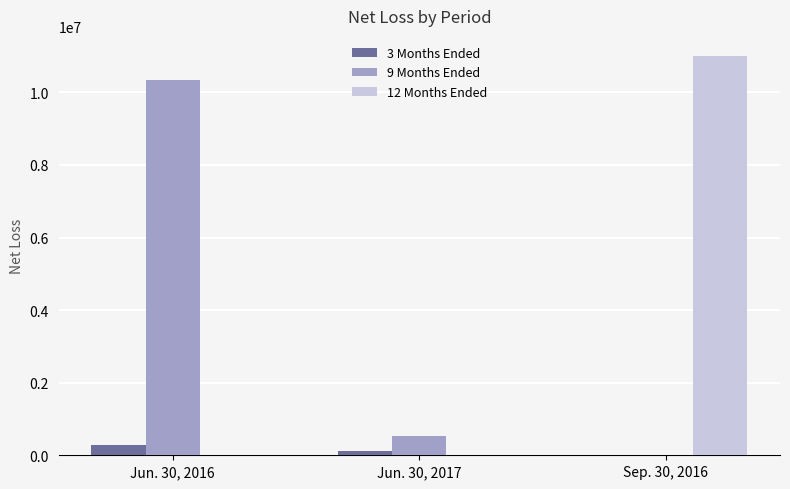

Which series changed the most between Jun. 30, 2016 and Sep. 30, 2016?

12 Months Ended